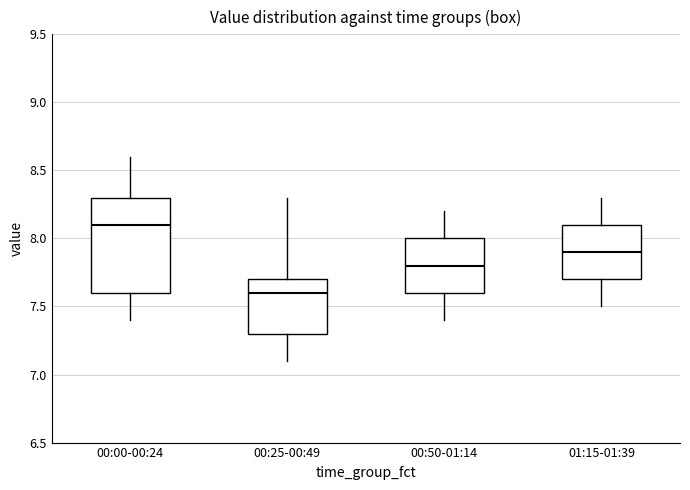

Where is the upper edge of the box for 00:50-01:14 on the y-axis? The values are not printed on the chart, so give them approximately, as read against the axis.

8.0